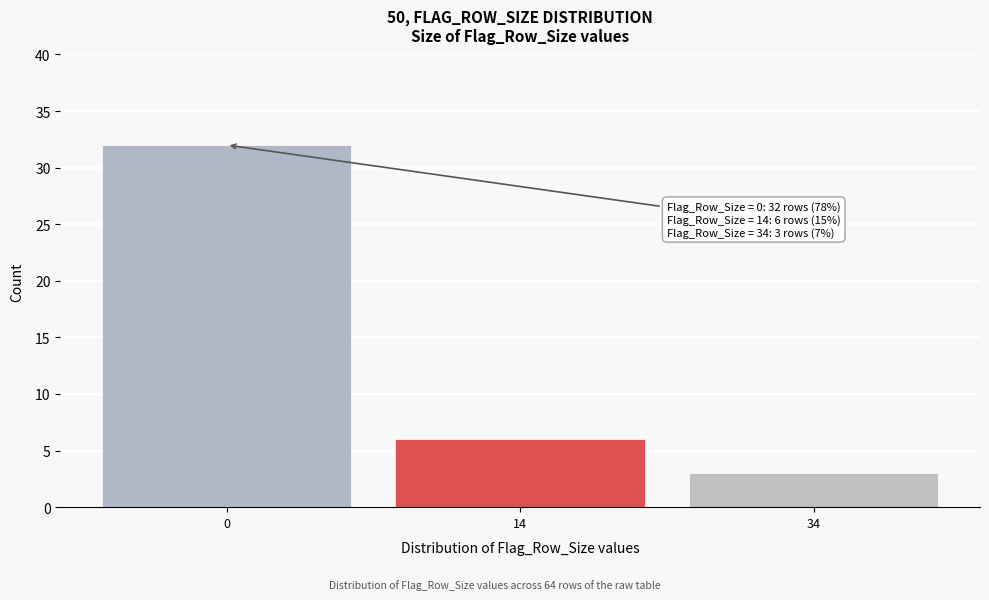

Reading left to right, extract all data points from this chart.

0=32	14=6	34=3